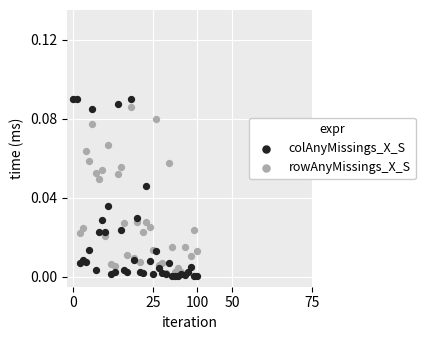

Which series has the largest Y range (max minus min)?

colAnyMissings_X_S